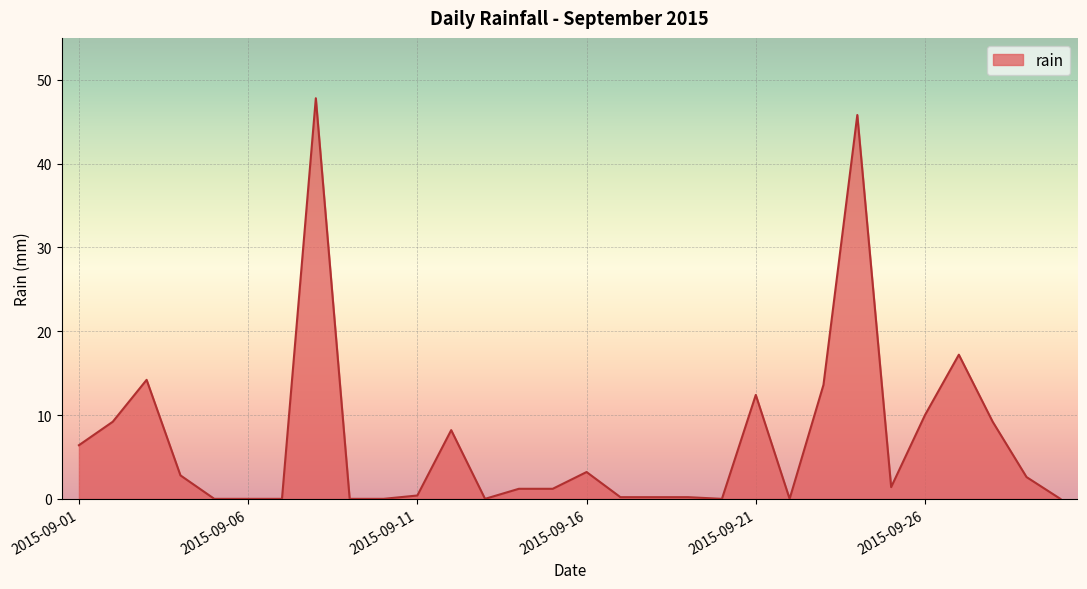

What is the difference between the maximum and minimum values?

47.8